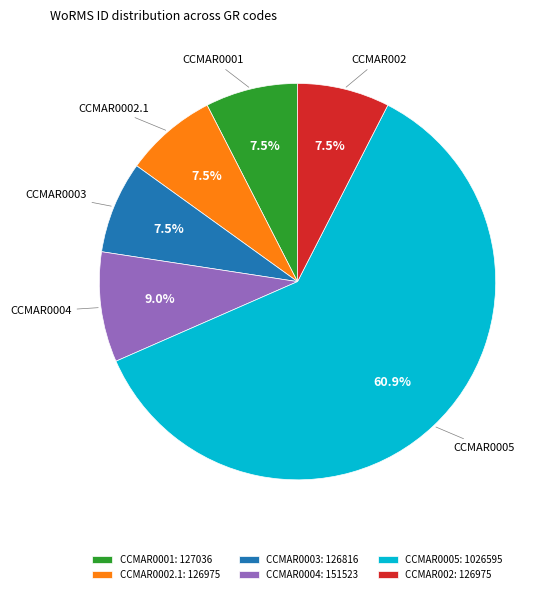

Between CCMAR0004 and CCMAR0005, which is larger?

CCMAR0005